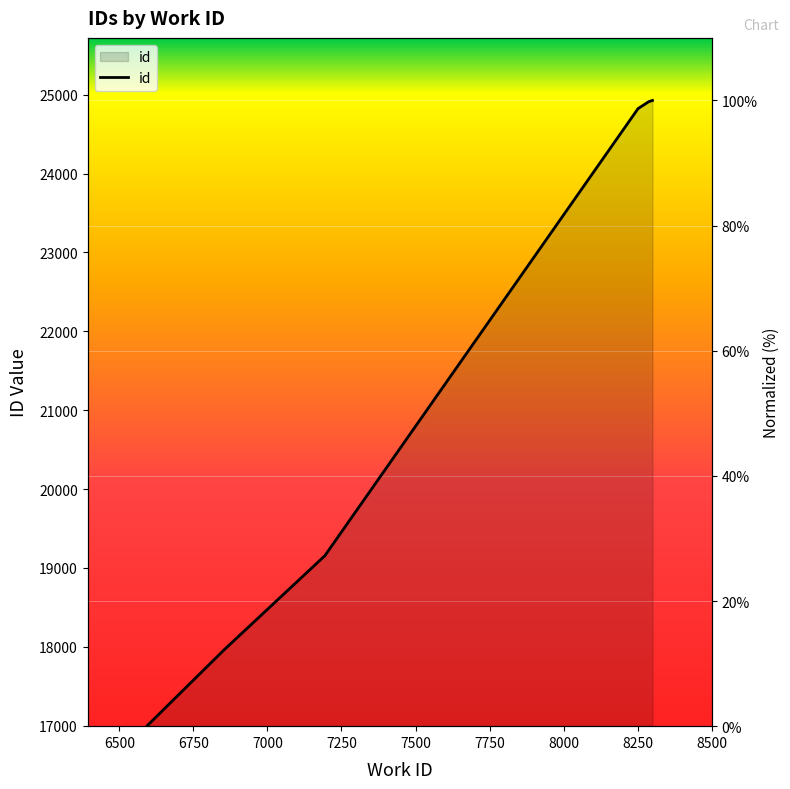

Is it true that the value at 6500 is 0.0?

True